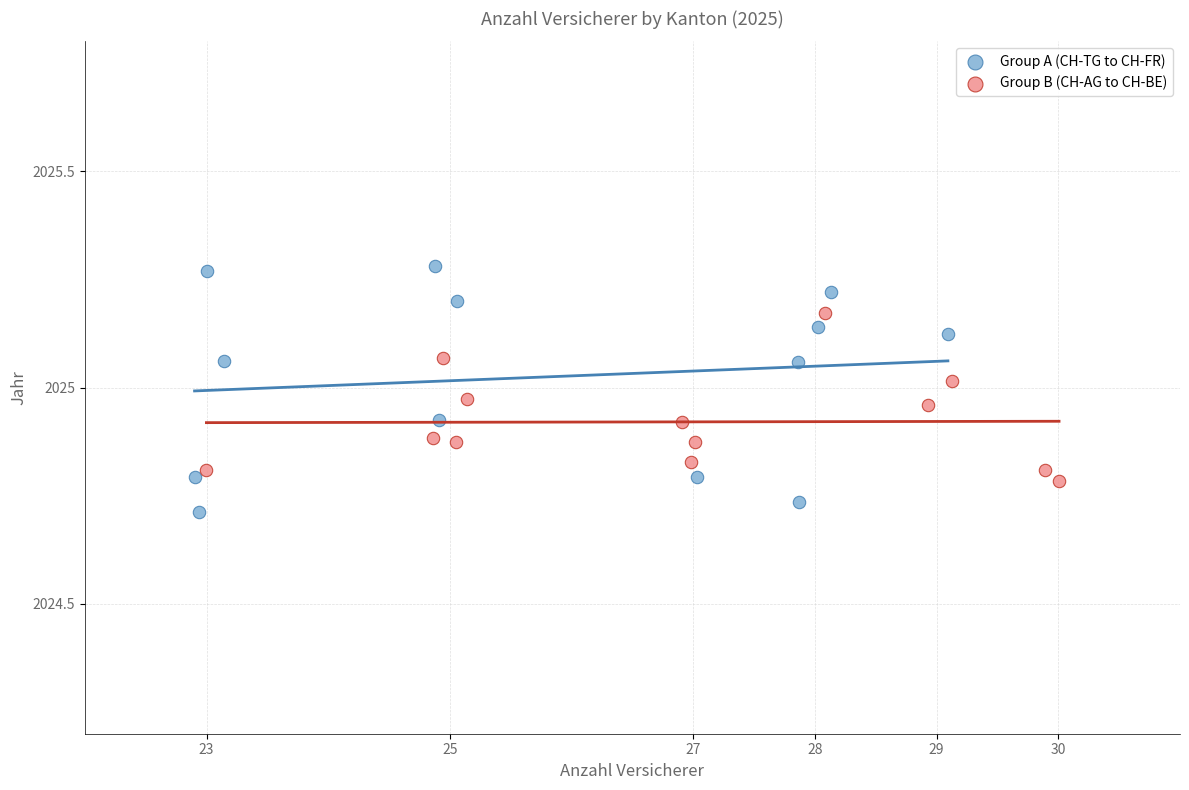

Which series contains the lowest Y value?

Group A (CH-TG to CH-FR)